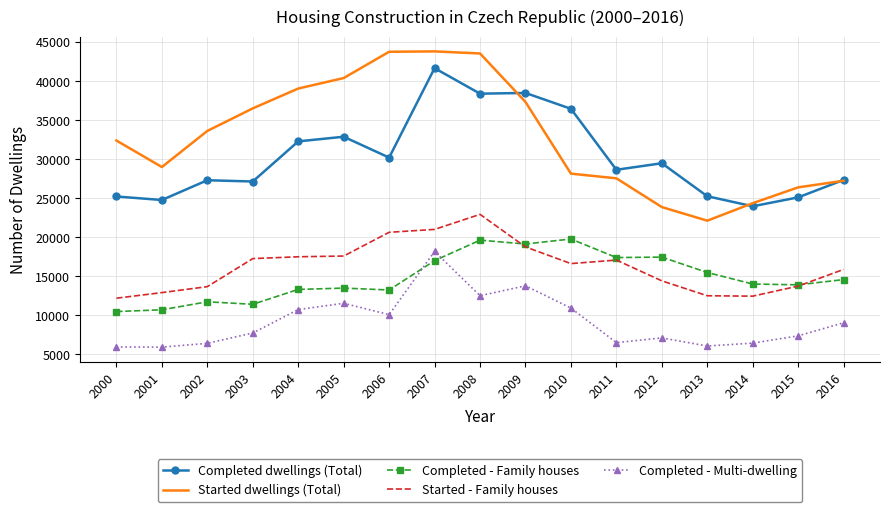

At which label is Completed - Family houses closest to 15113?

2013